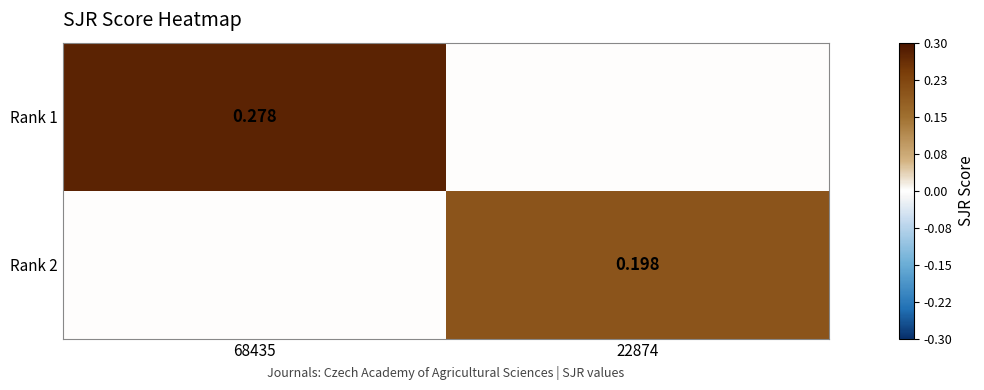

Read the Rank 1 value at 68435.

0.3